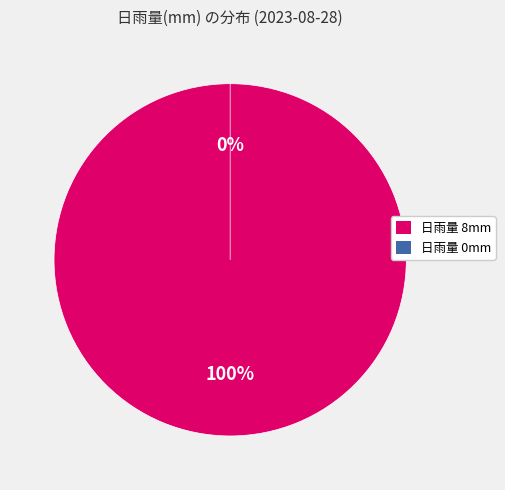

What percentage is the 8 slice, to the nearest percent?

100%